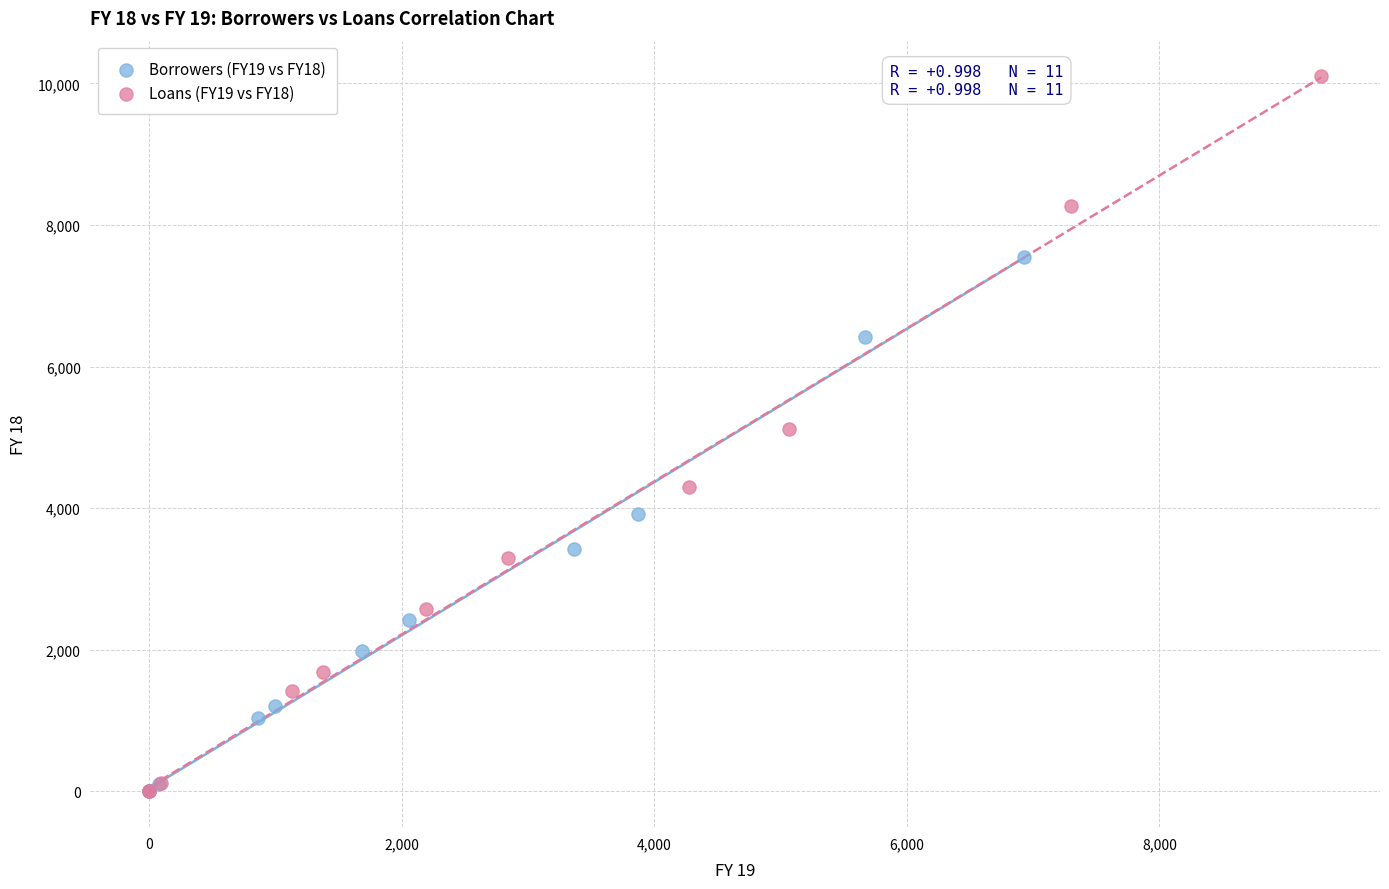

Which series has the widest spread of Y values?

Loans (FY19 vs FY18)